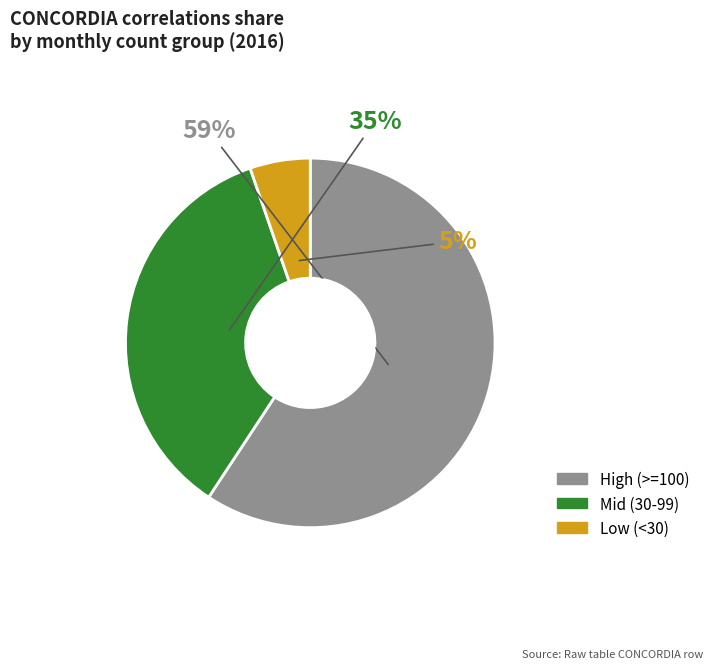

To the nearest percent, what is the average slice percentage?

33%